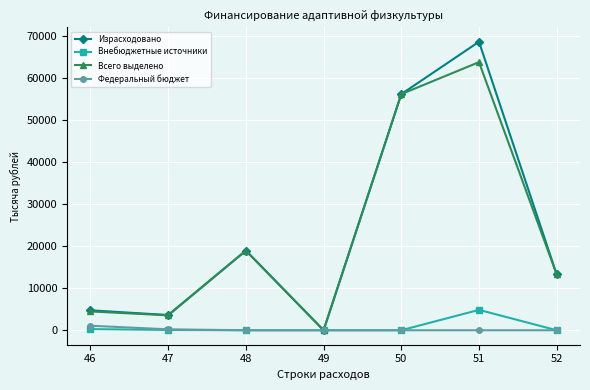

True or false: Израсходовано has more than 0 points higher than both neighbors.

True